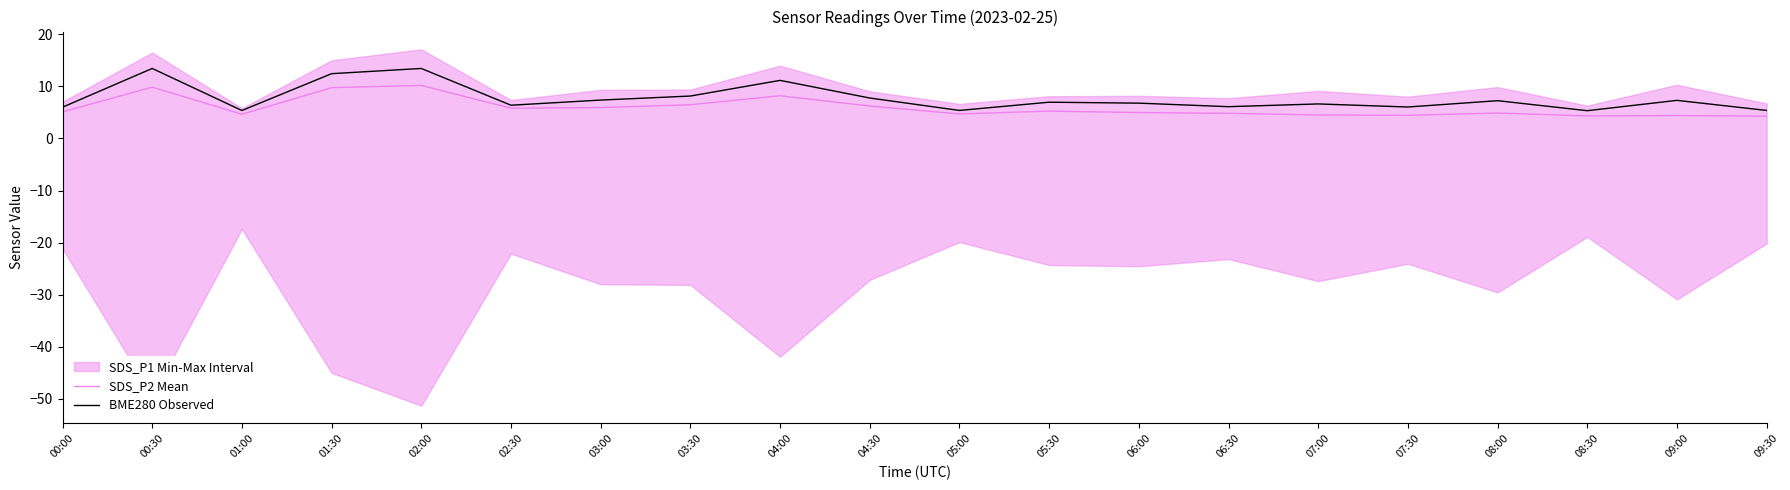

The SDS_P2 Mean series shows 4.7 at 01:00. True or false?

True